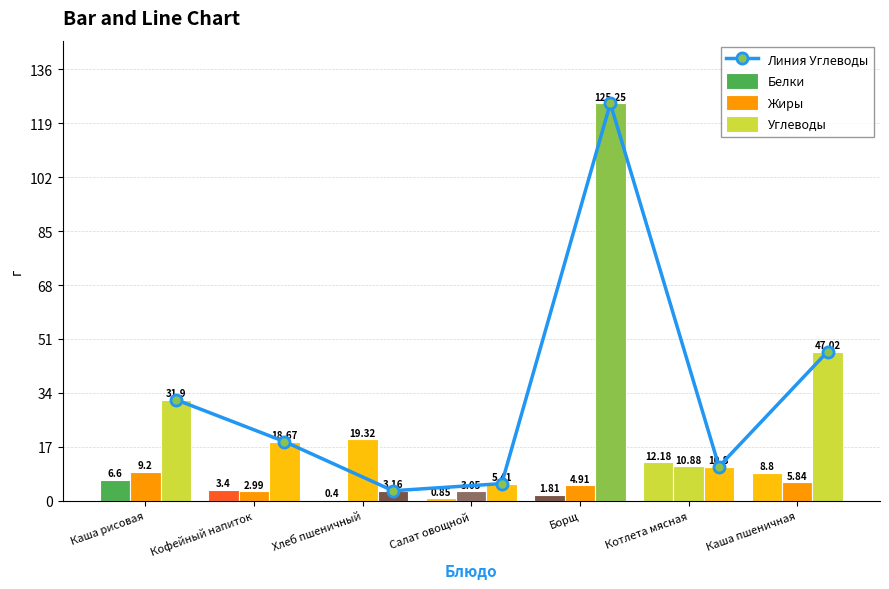

At which label does Жиры reach its peak?

Хлеб пшеничный